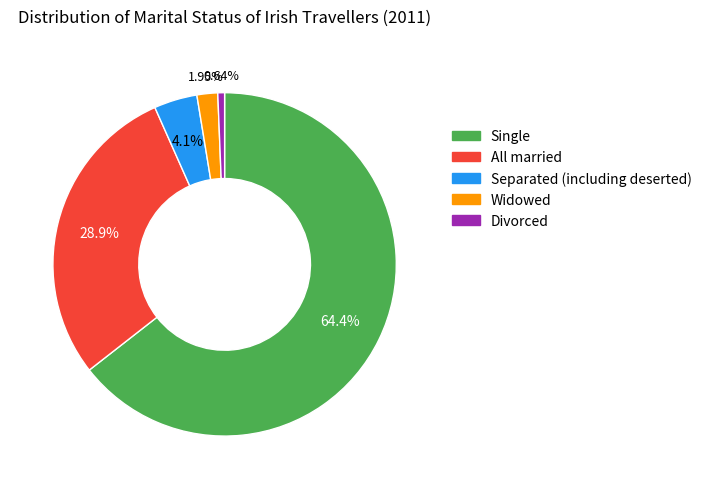

Which has a higher value, Separated (including deserted) or Single?

Single